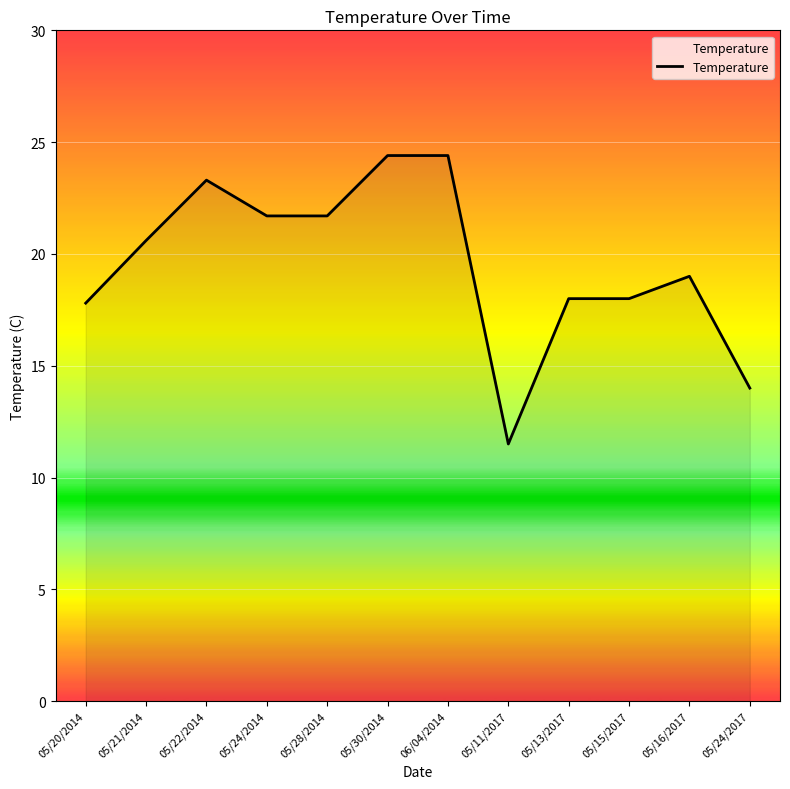

At which category does the data reach its first local peak?

05/22/2014